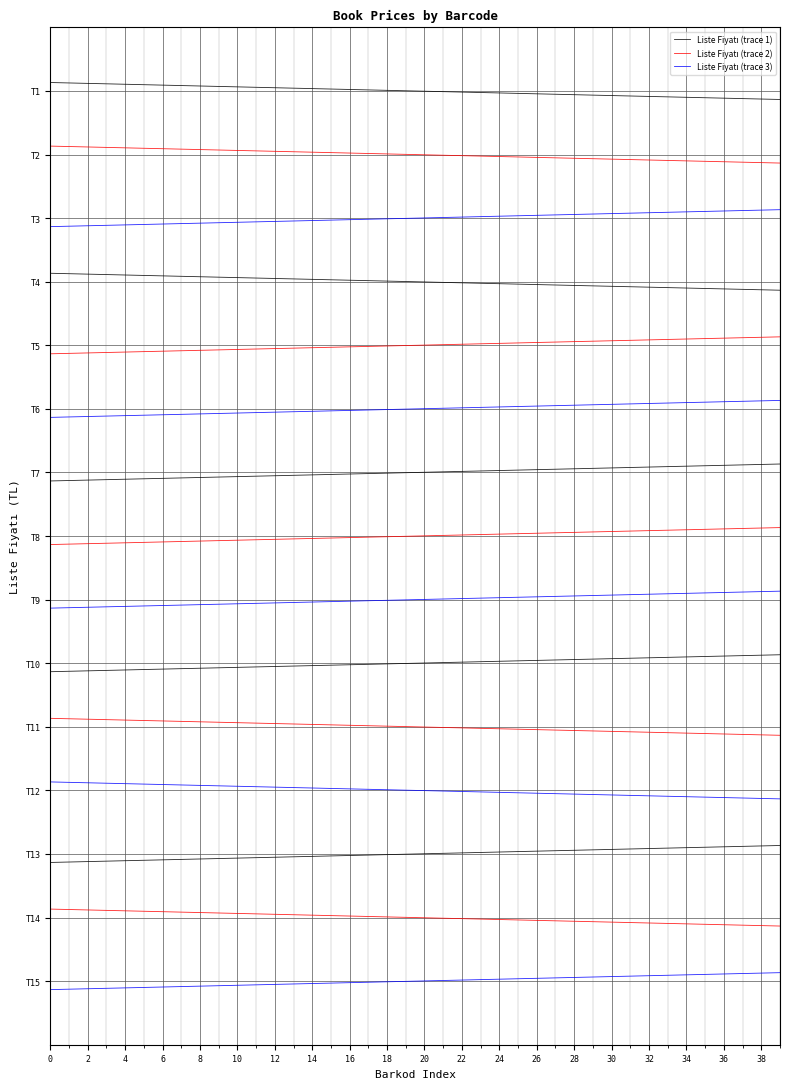

Which series has the widest spread of values?

Liste Fiyatı (trace 1)